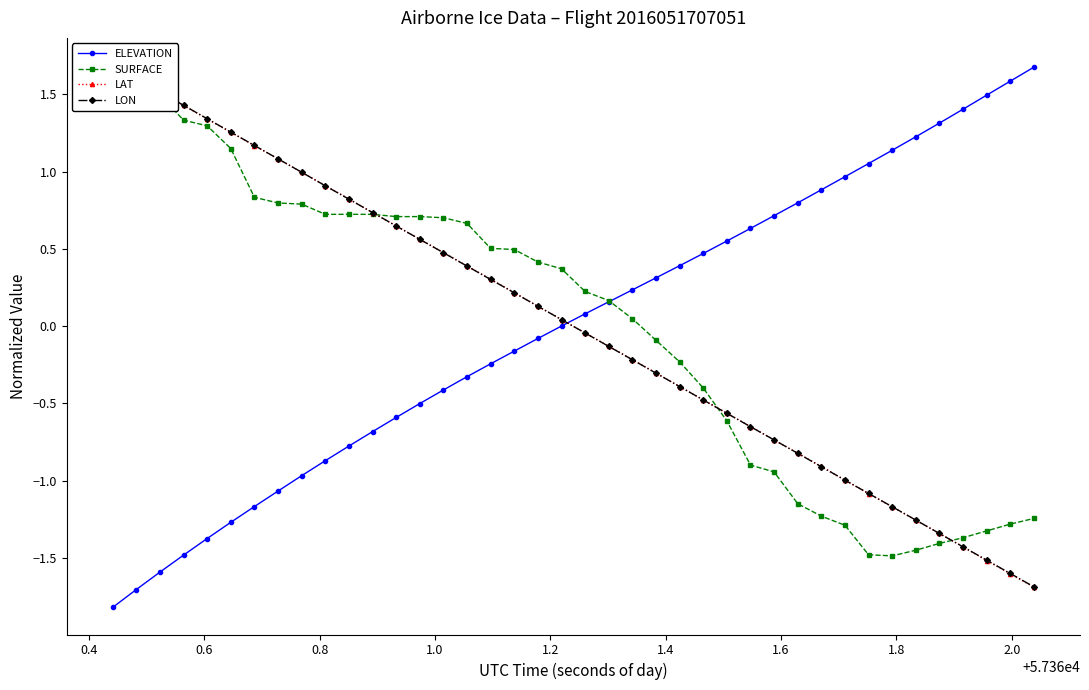

How many distinct data groups are displayed?

4